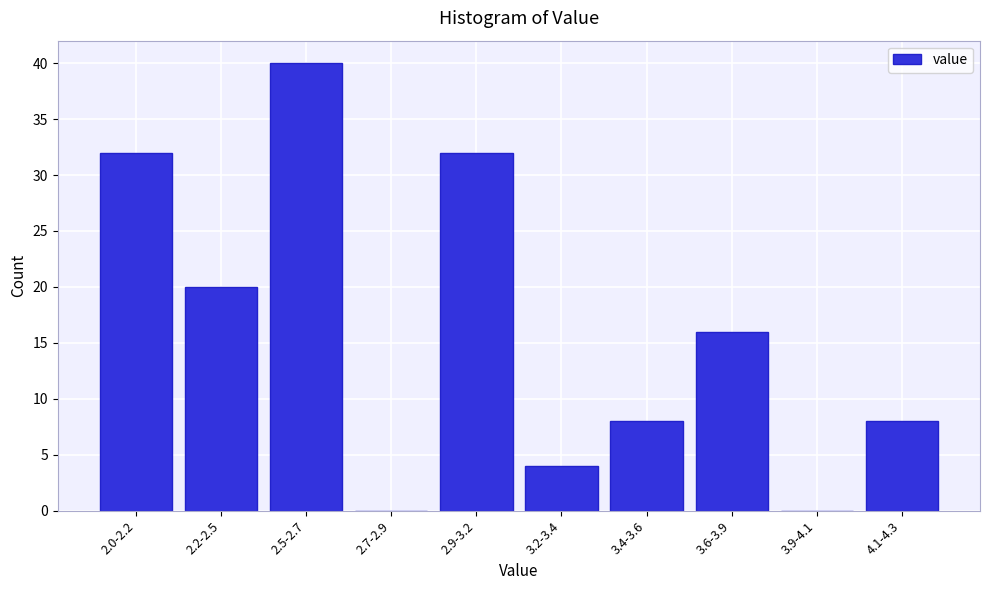

Reading left to right, extract all data points from this chart.

2.0-2.2=32	2.2-2.5=20	2.5-2.7=40	2.7-2.9=0	2.9-3.2=32	3.2-3.4=4	3.4-3.6=8	3.6-3.9=16	3.9-4.1=0	4.1-4.3=8